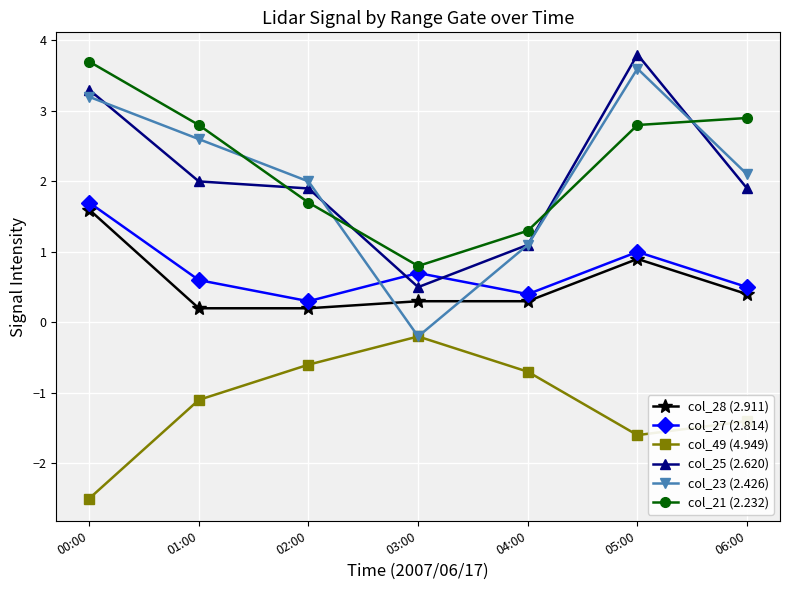

What is the sum of all col_27 (2.814) values?

5.2